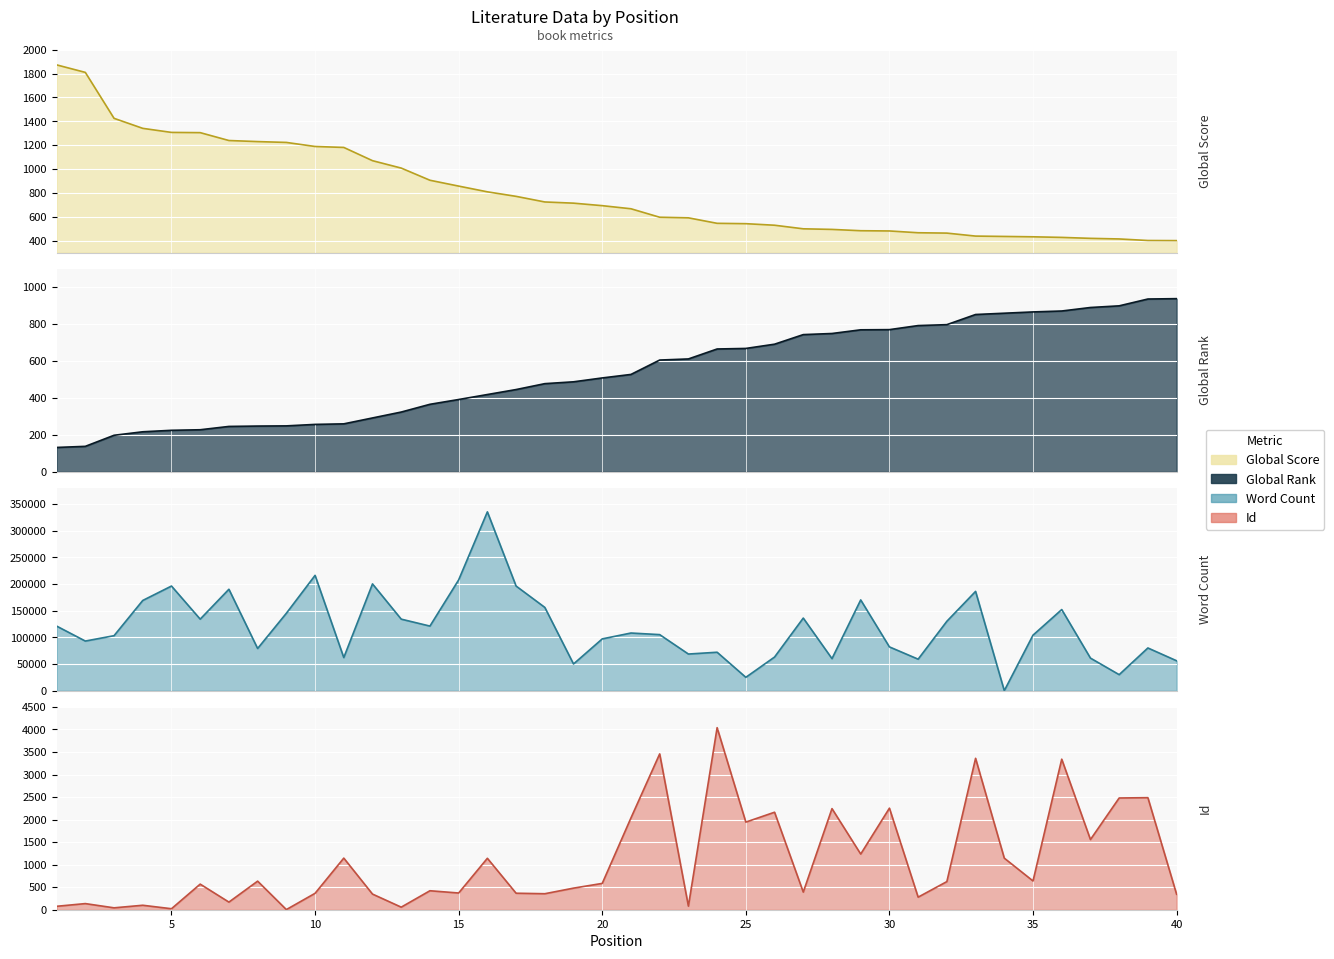

Which has a higher value, 19 or 36?

19